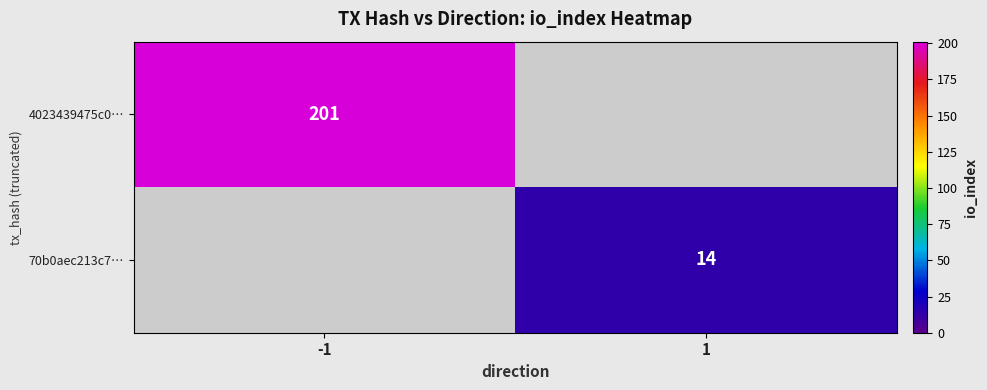

The 4023439475c0… series shows 69 at -1. True or false?

False